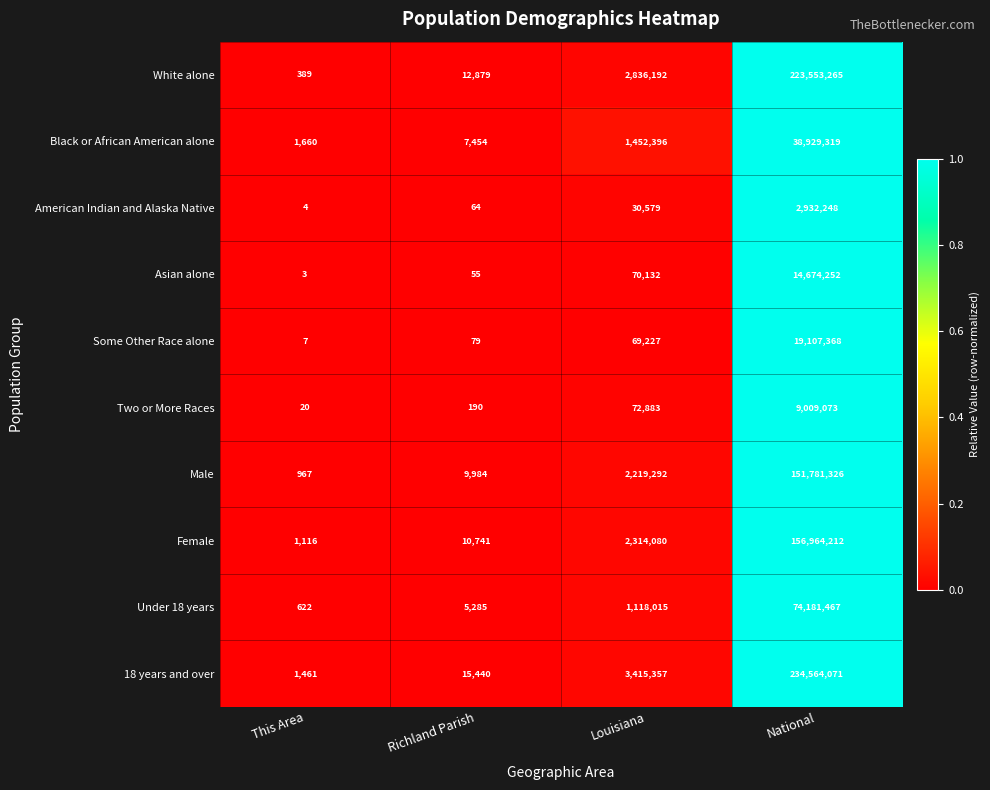

Is it true that Under 18 years equals 1118015 at Louisiana?

True